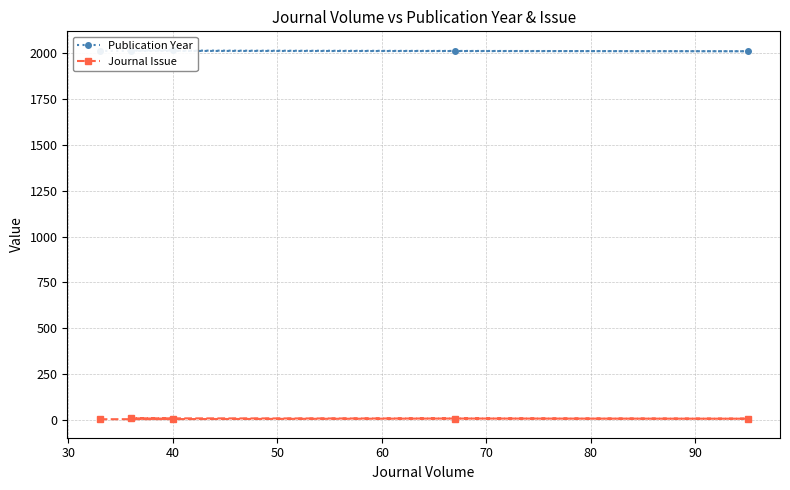

What is the average value of the Publication Year series?

2015